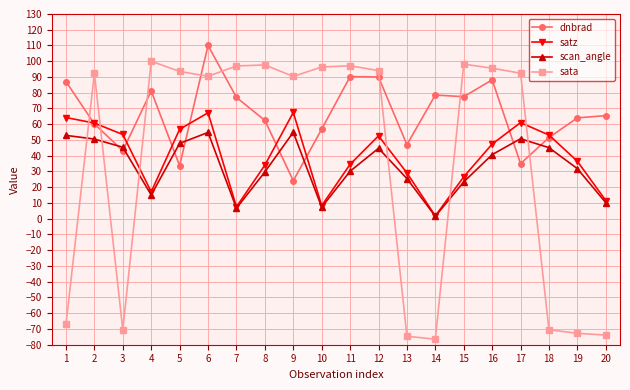

What is the minimum value shown in the chart?

-76.5